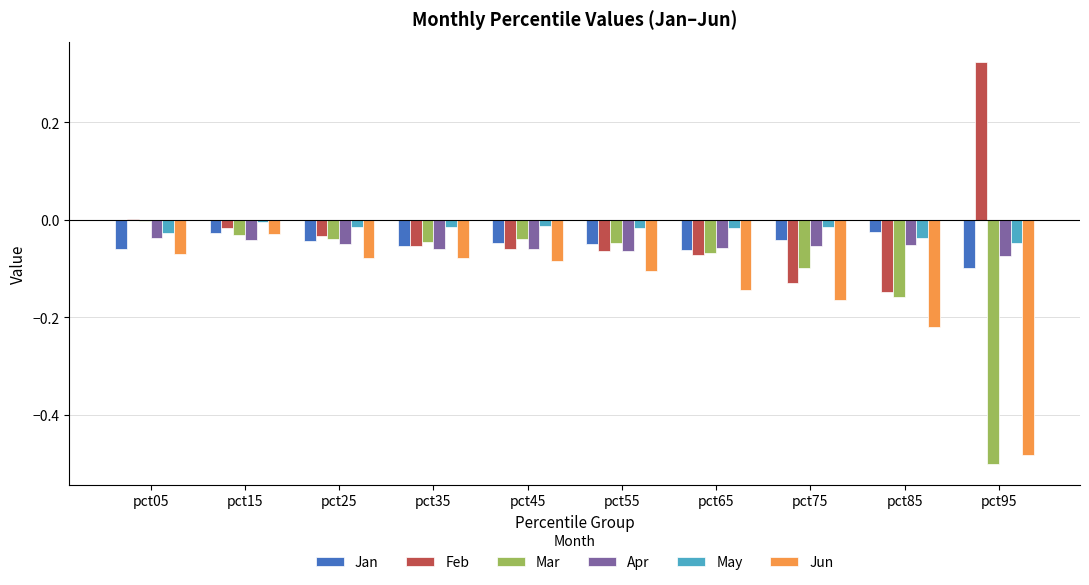

Is the value of Feb at pct35 greater than the value of May at pct55?

No